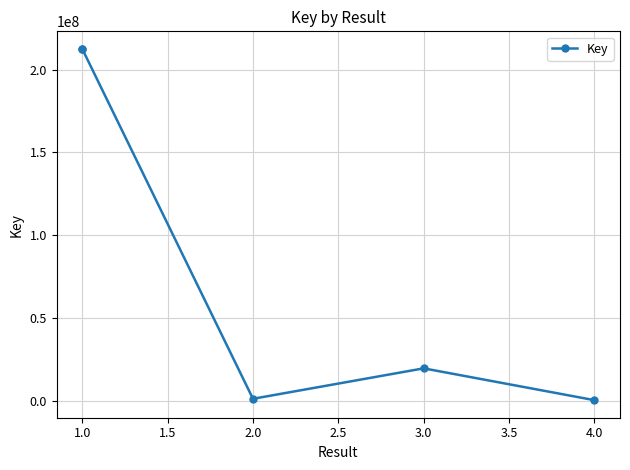

How many values exceed 19535829?

2